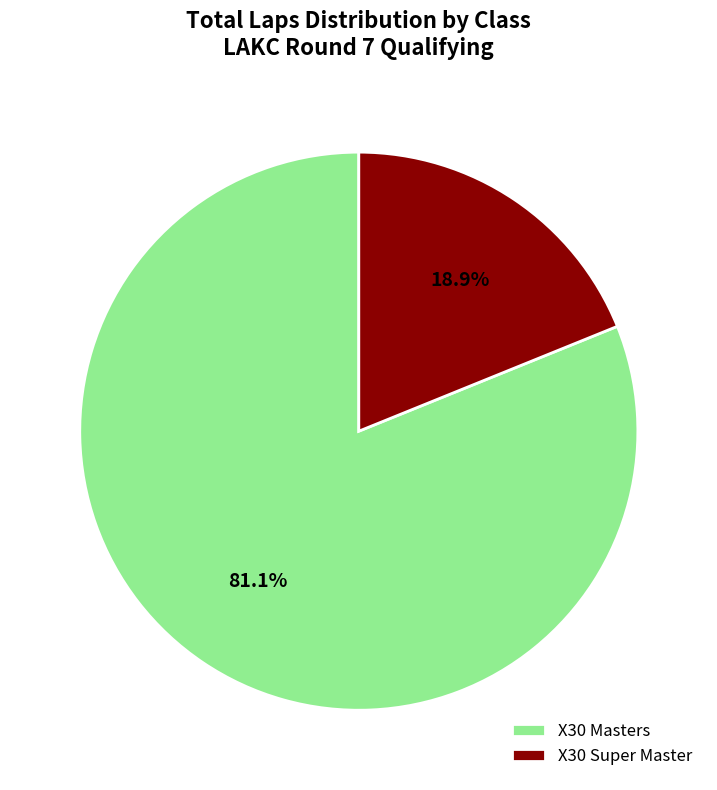

Which has a higher value, X30 Masters or X30 Super Master?

X30 Masters